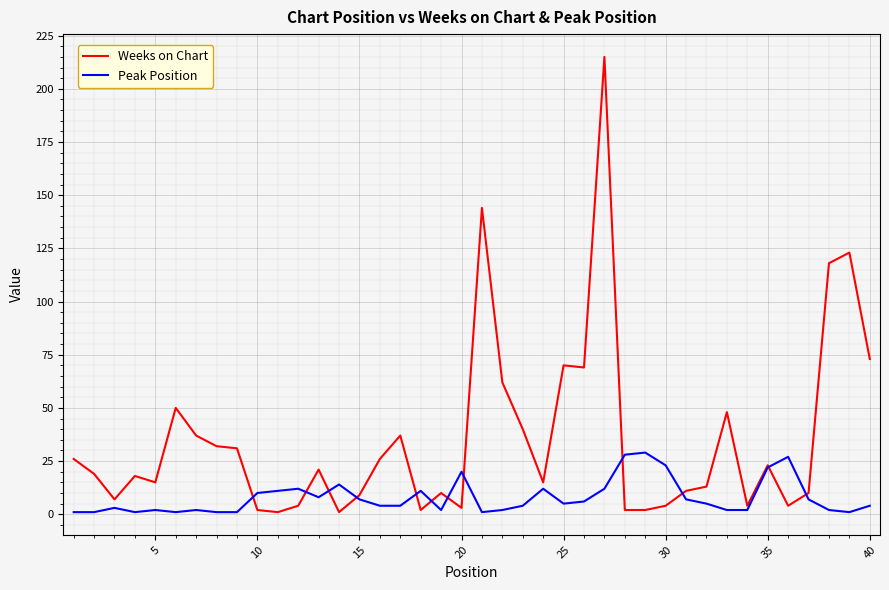

Rank the series by their average value, from highest to lowest.

Weeks on Chart, Peak Position